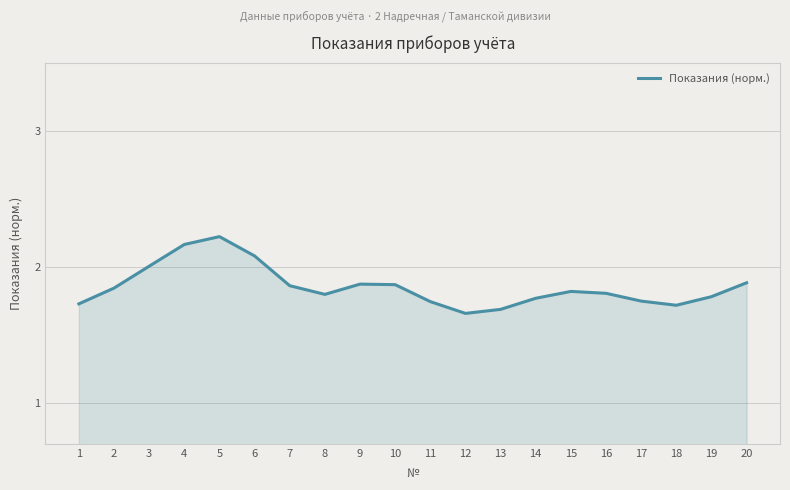

How many lines are shown in the chart?

1